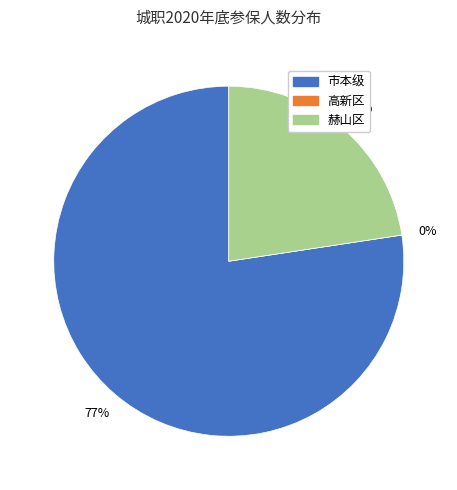

Between 赫山区 and 市本级, which is larger?

市本级